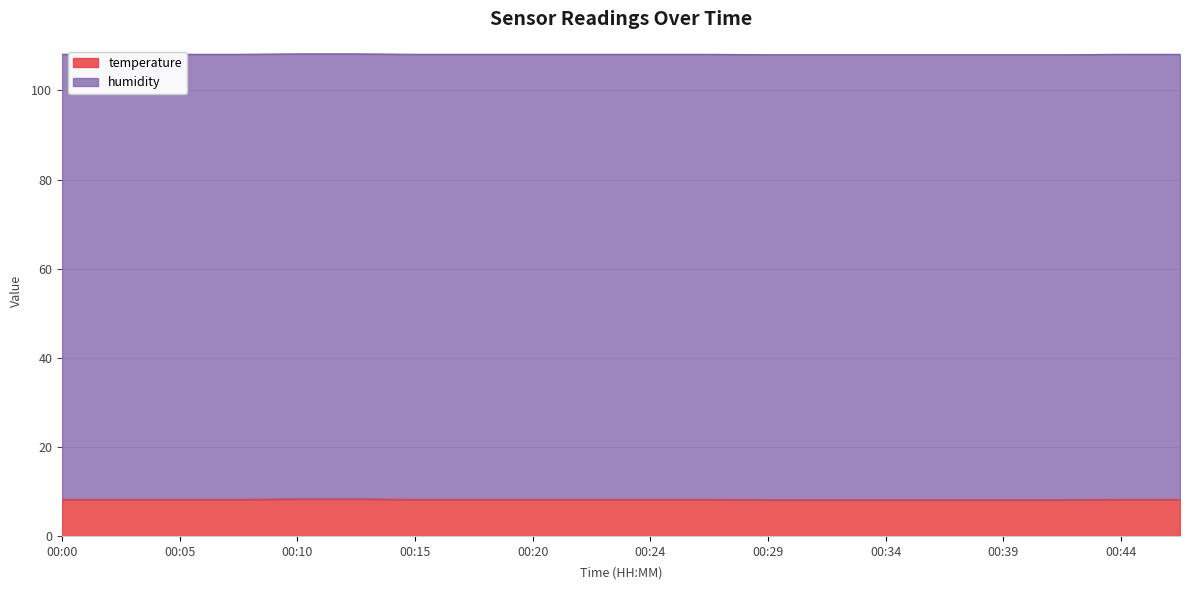

Is it true that temperature equals 8.2 at 00:20?

True